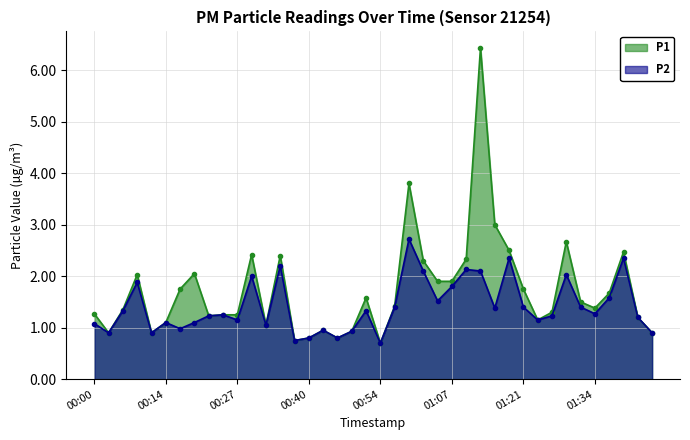

How many values in the P2 series exceed 1?

30